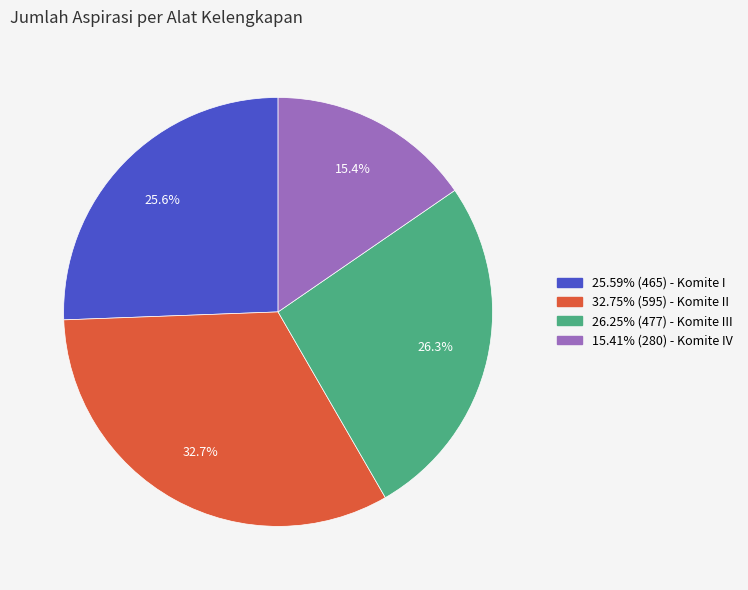

How many segments does this pie chart have?

4